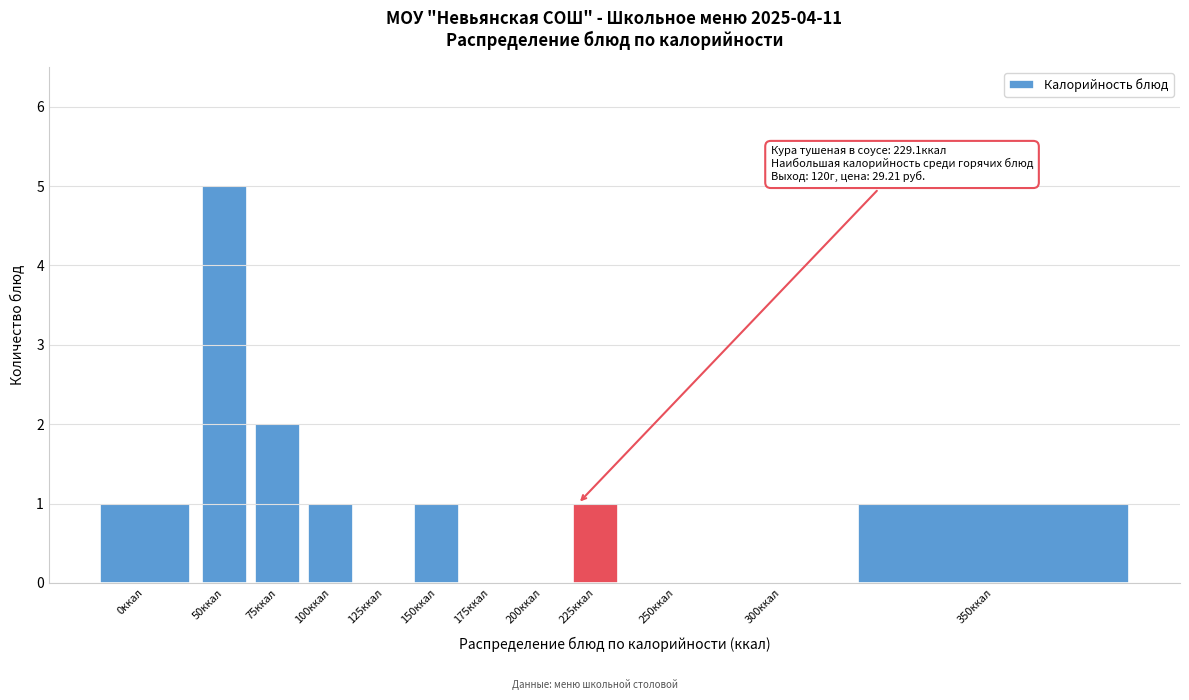

Reading left to right, extract all data points from this chart.

0ккал=1	50ккал=5	75ккал=2	100ккал=1	125ккал=0	150ккал=1	175ккал=0	200ккал=0	225ккал=1	250ккал=0	300ккал=0	350ккал=1